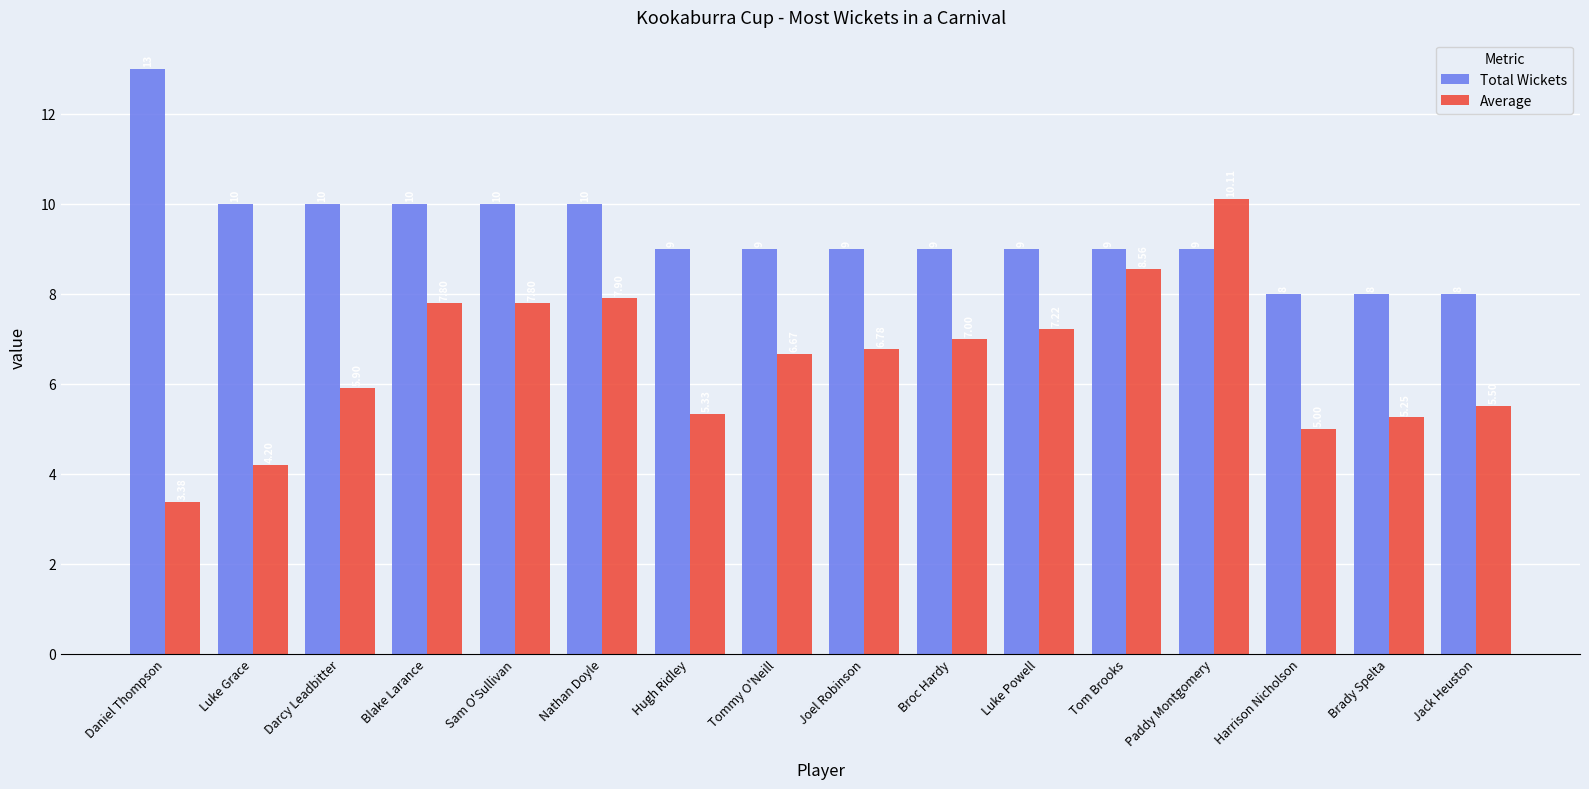

How many Total Wickets values are between 9 and 10?

12